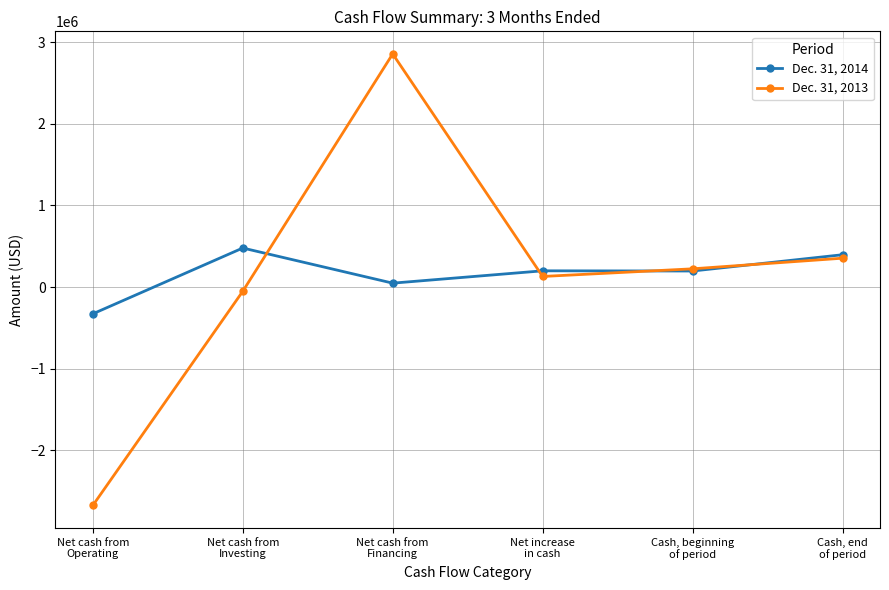

At which label does Dec. 31, 2013 first exceed 223835?

Net cash from
Financing